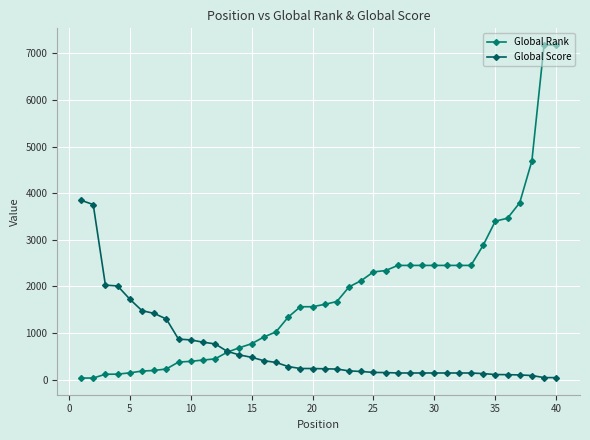

How many data points in Global Rank are less than 1616?

20